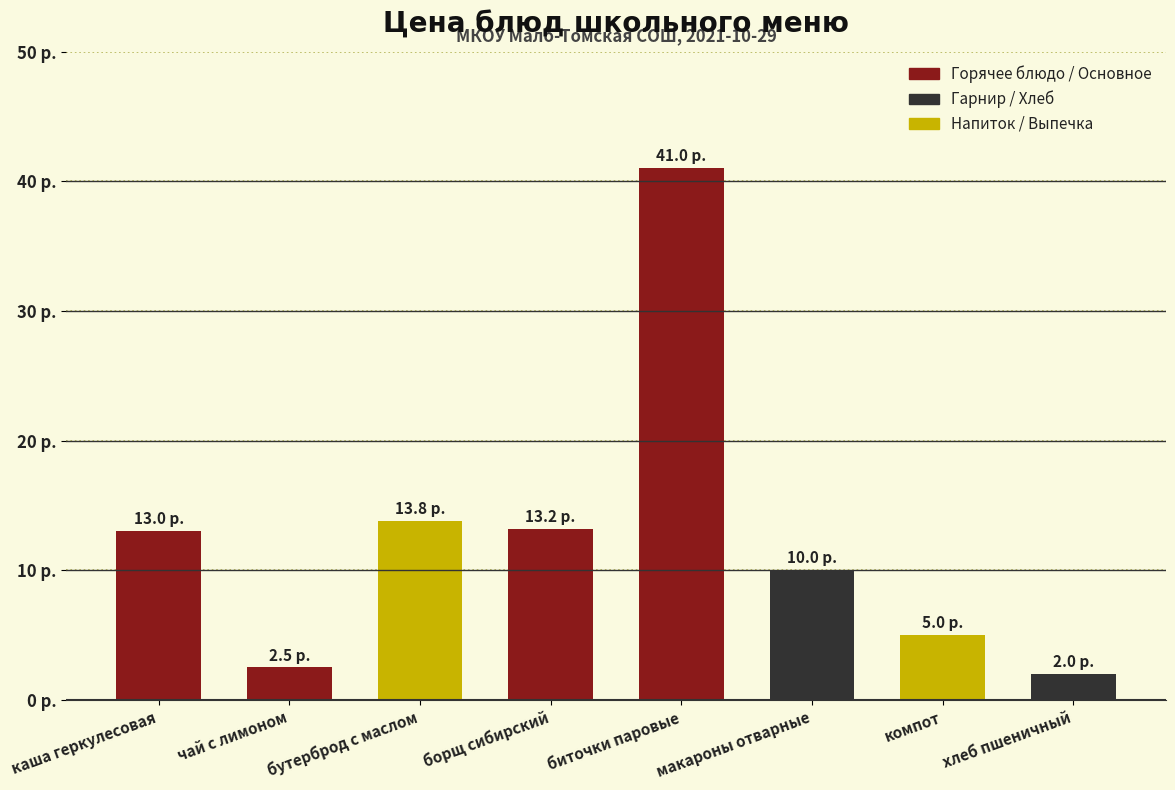

Rank the categories by value from lowest to highest.

хлеб пшеничный, чай с лимоном, компот, макароны отварные, каша геркулесовая, борщ сибирский, бутерброд с маслом, биточки паровые